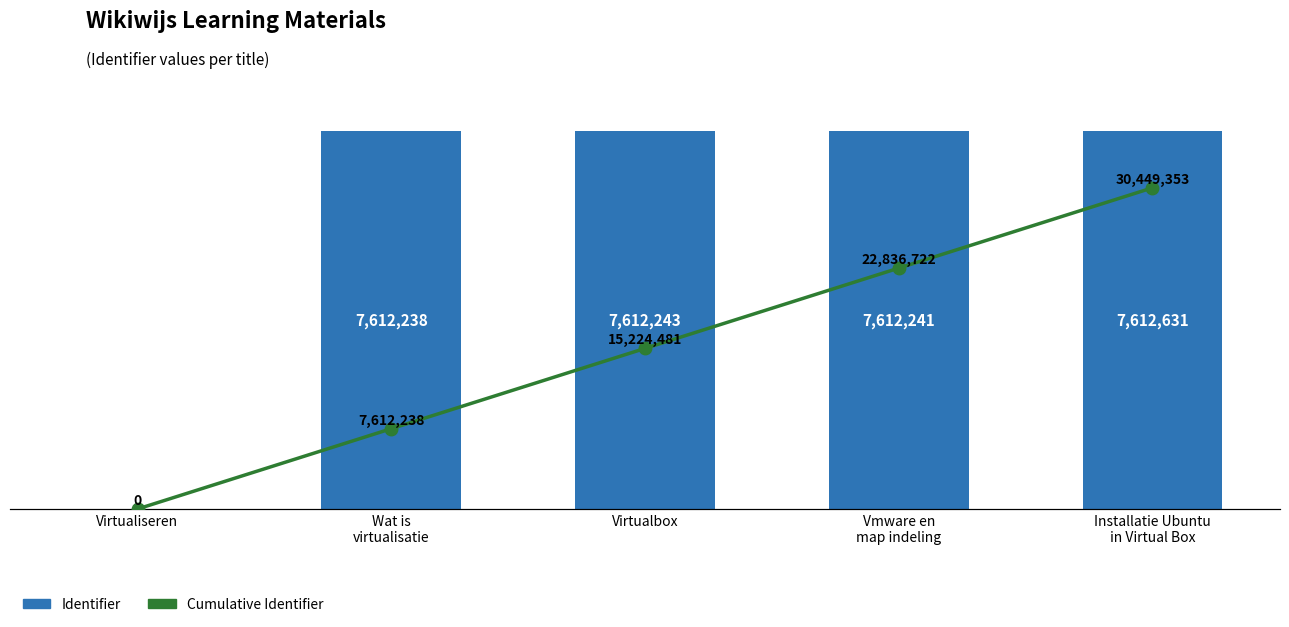

At which label does Identifier reach its peak?

Installatie Ubuntu
in Virtual Box